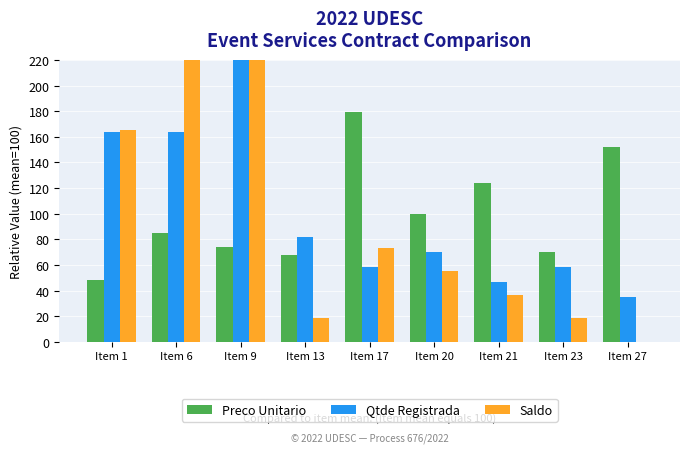

Are the bars horizontal?

No